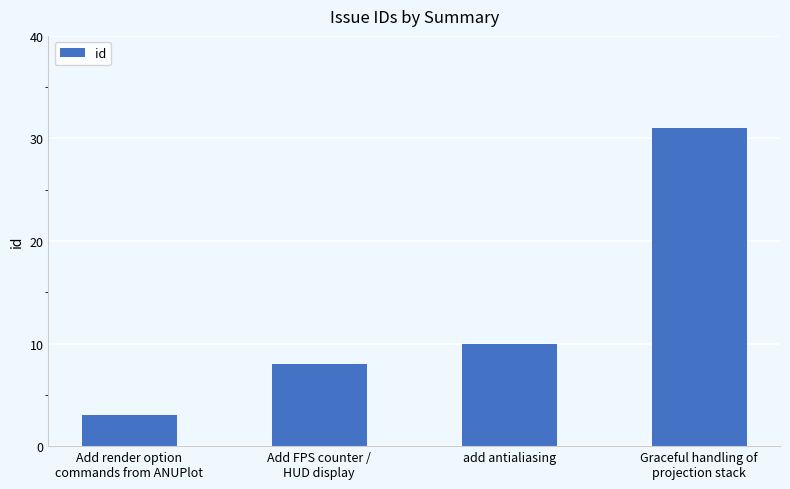

List the labels in order of value, smallest first.

Add render option
commands from ANUPlot, Add FPS counter /
HUD display, add antialiasing, Graceful handling of
projection stack